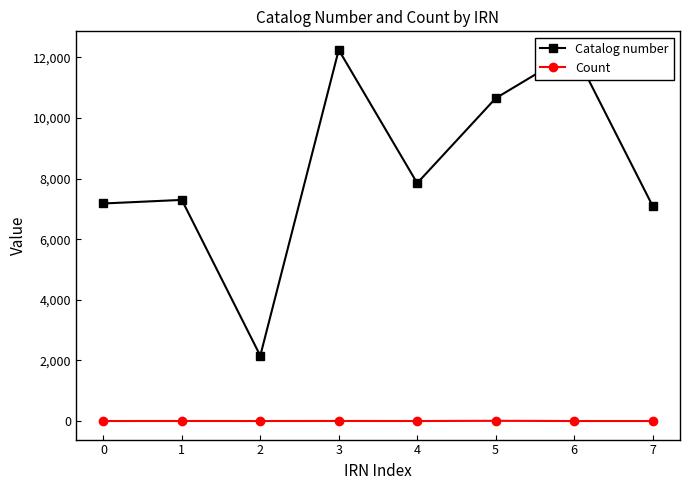

True or false: Catalog number and Count intersect in this chart.

False